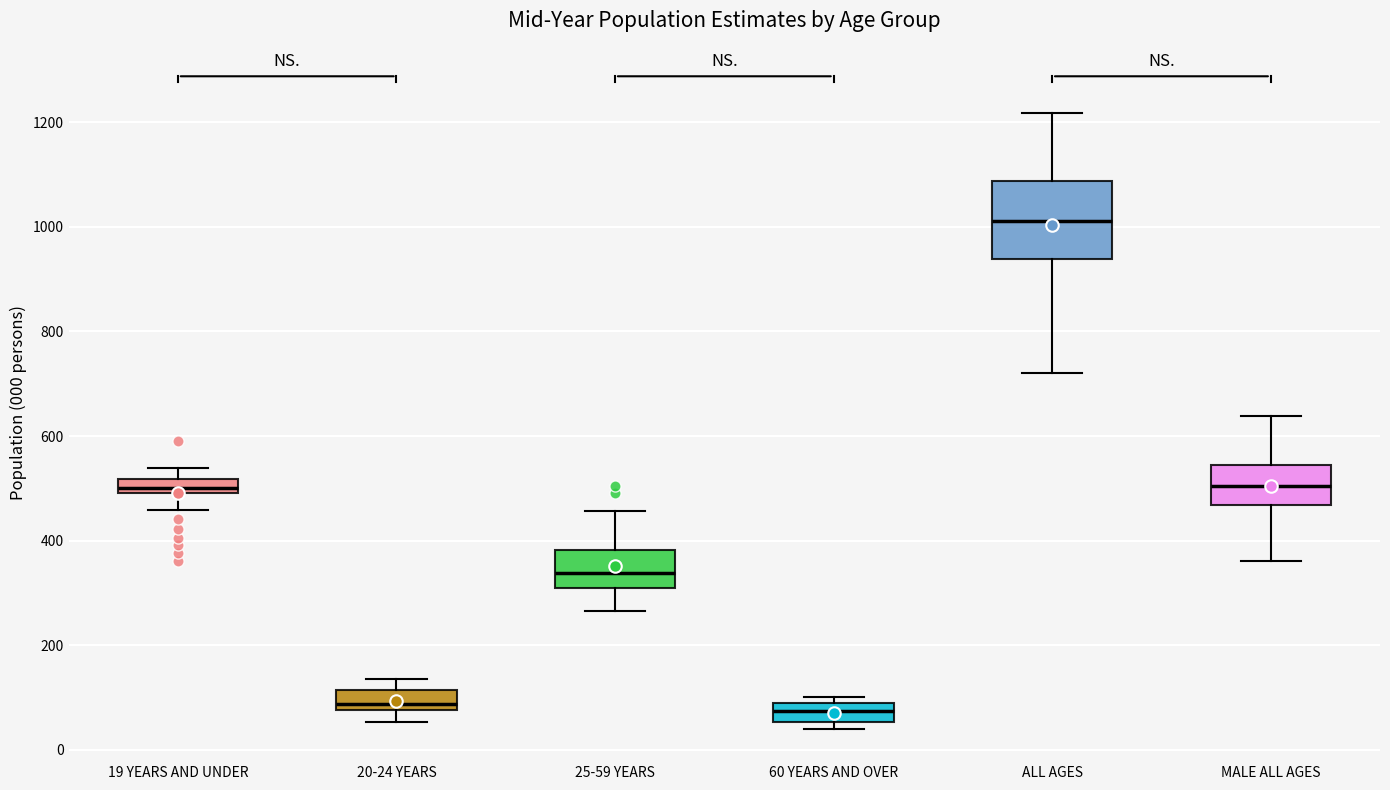

Where is the lower edge of the box for 25-59 YEARS on the y-axis? The values are not printed on the chart, so give them approximately, as read against the axis.

320